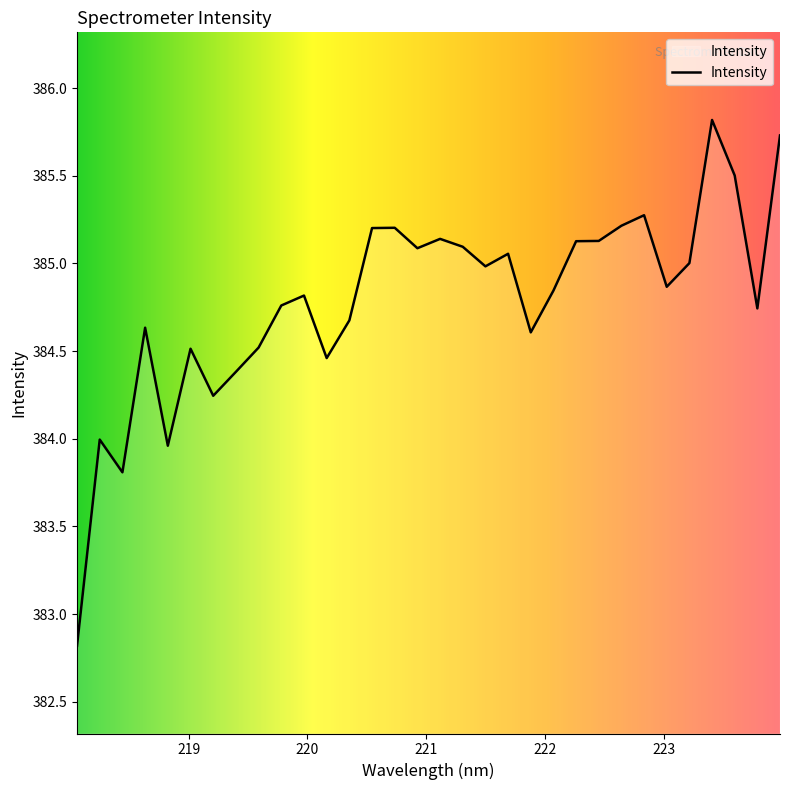

What is the maximum value shown in the chart?

385.8